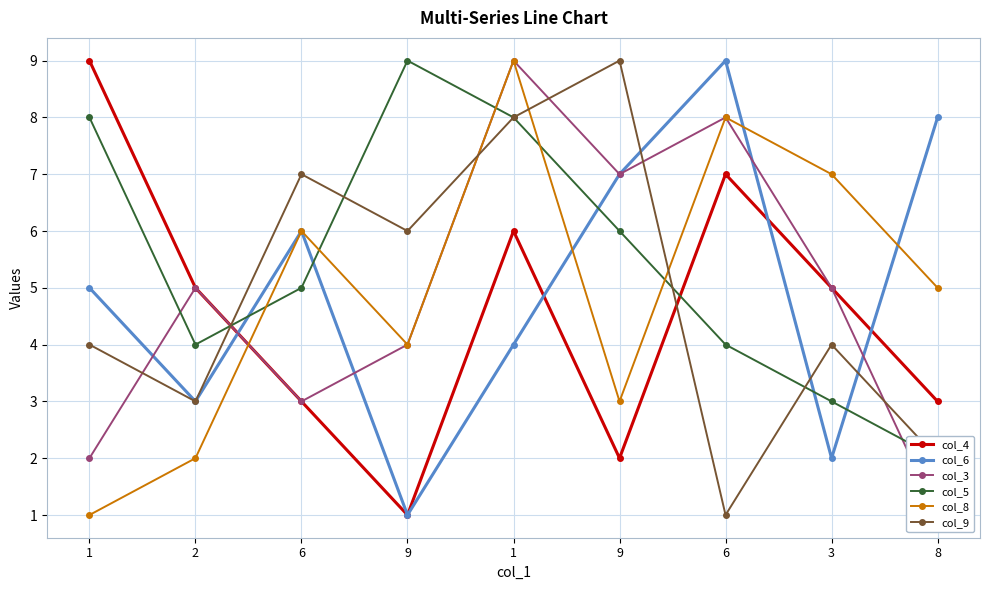

How many lines are shown in the chart?

6